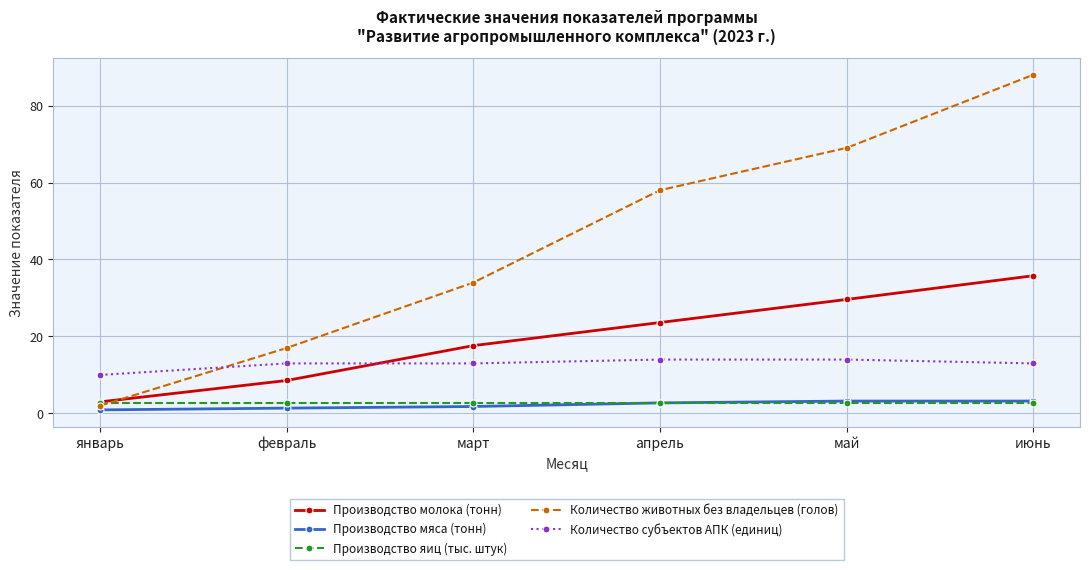

Where does the Производство молока (тонн) series first go above 23?

апрель